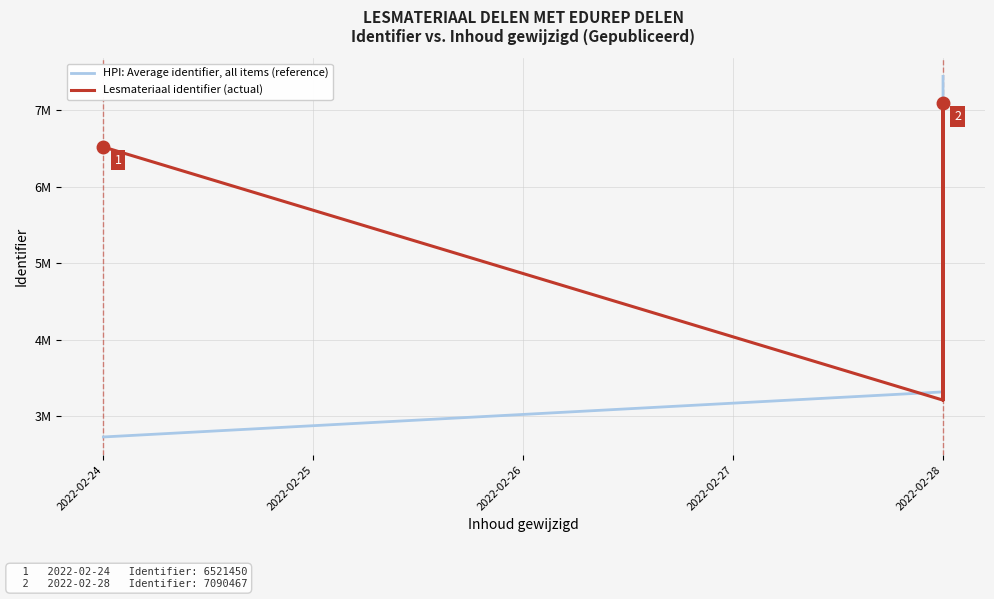

Rank the series at 2022-02-28 from lowest to highest value.

Lesmateriaal identifier (actual), HPI: Average identifier, all items (reference)